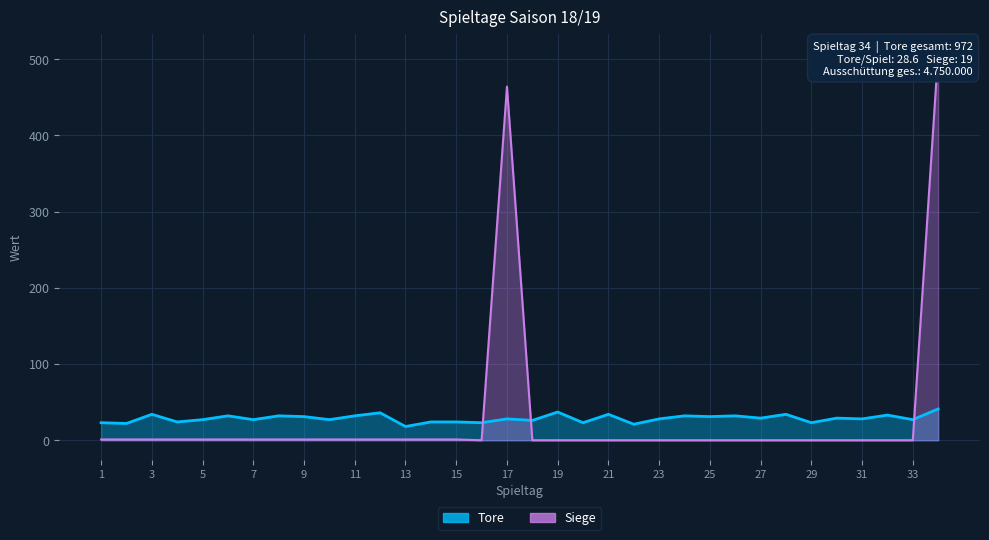

What are all the series names shown in the legend?

Tore, Siege